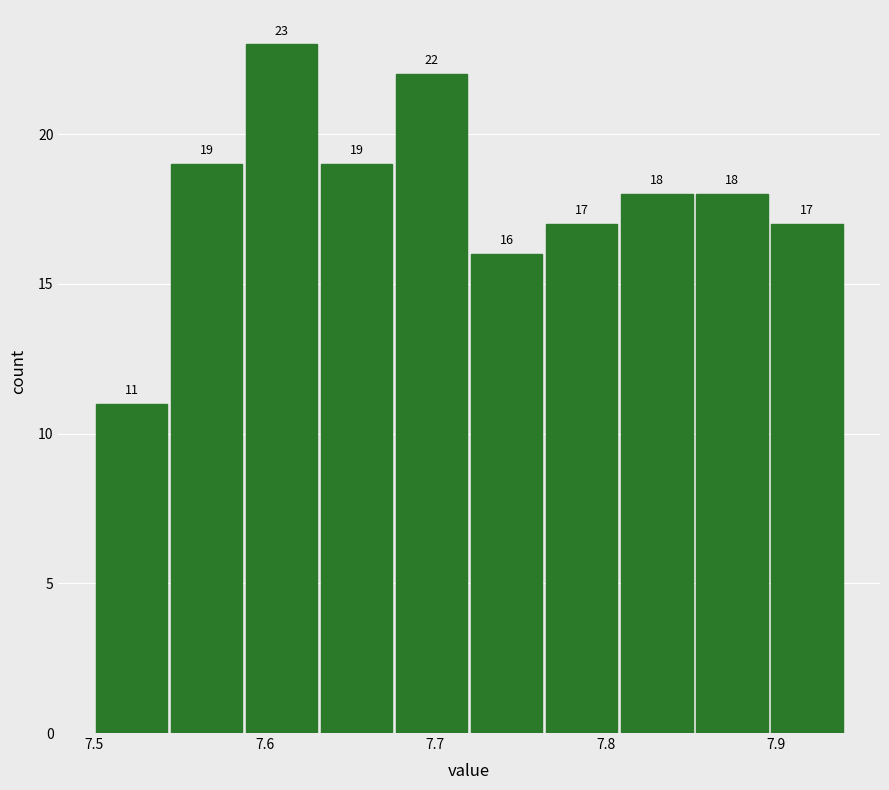

Which range on the x-axis has the tallest bar?

7.588 to 7.632